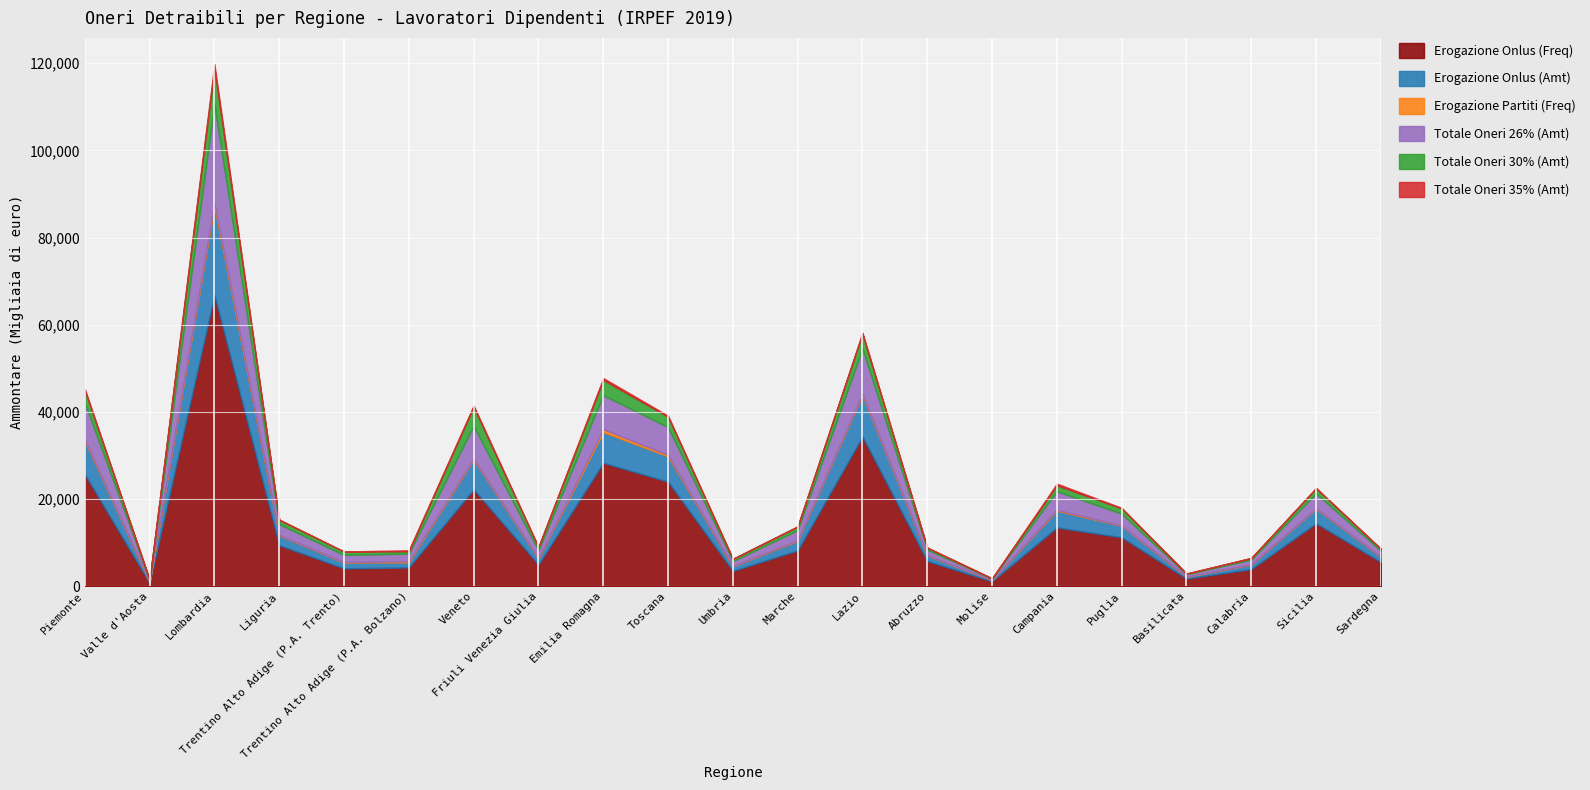

True or false: Totale Oneri 30% (Amt) has more than 1 points higher than both neighbors.

True